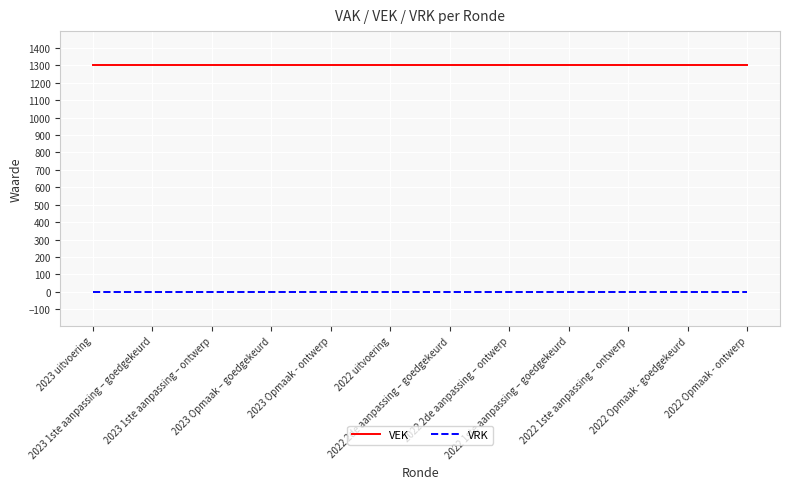

Does the chart have visible grid lines?

Yes